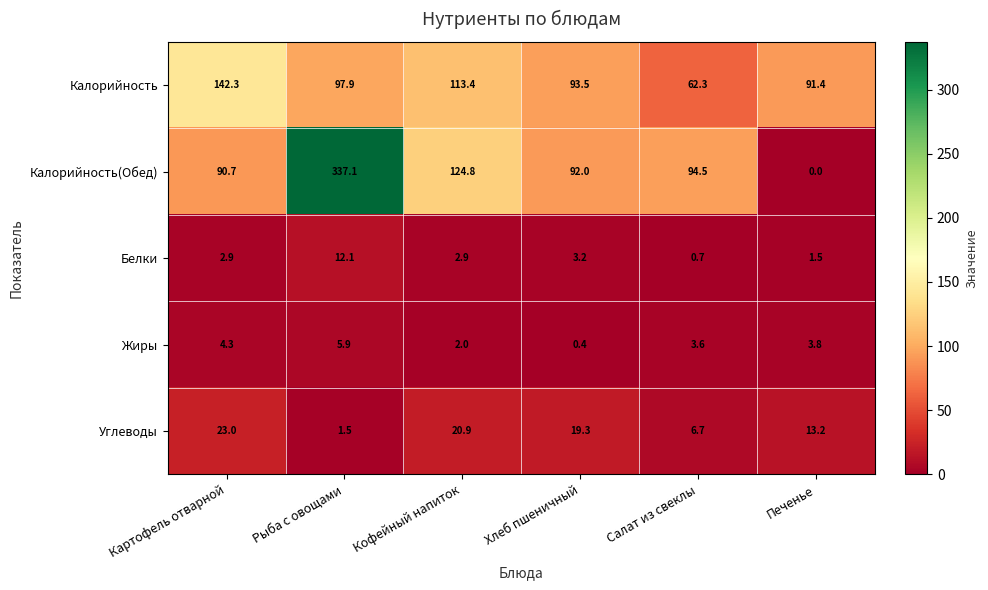

The Жиры series shows 2.0 at Кофейный напиток. True or false?

True